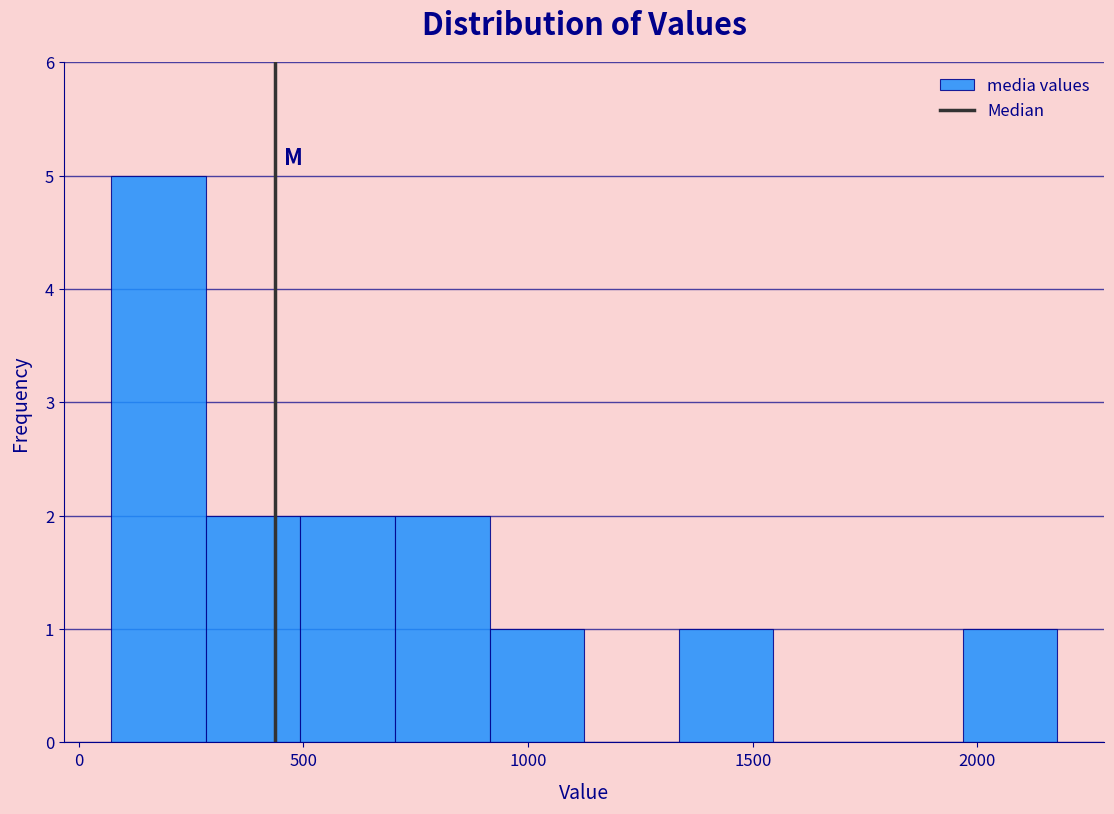

Reading left to right, transcribe this chart: for each bar, give the range it covers on the x-axis and its height. Neither the bar edges nor the heights are printed on the chart, so give them approximately, as read against the axes.

50 to 300: 5
300 to 500: 2
500 to 700: 2
700 to 900: 2
900 to 1100: 1
1100 to 1350: 0
1350 to 1550: 1
1550 to 1750: 0
1750 to 1950: 0
1950 to 2200: 1